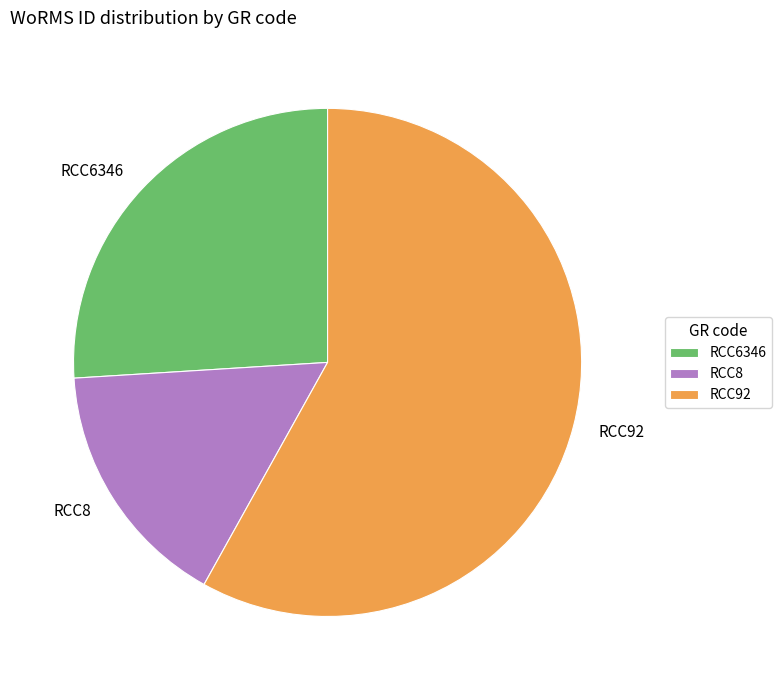

The RCC6346 slice represents 37% of the pie. True or false?

False